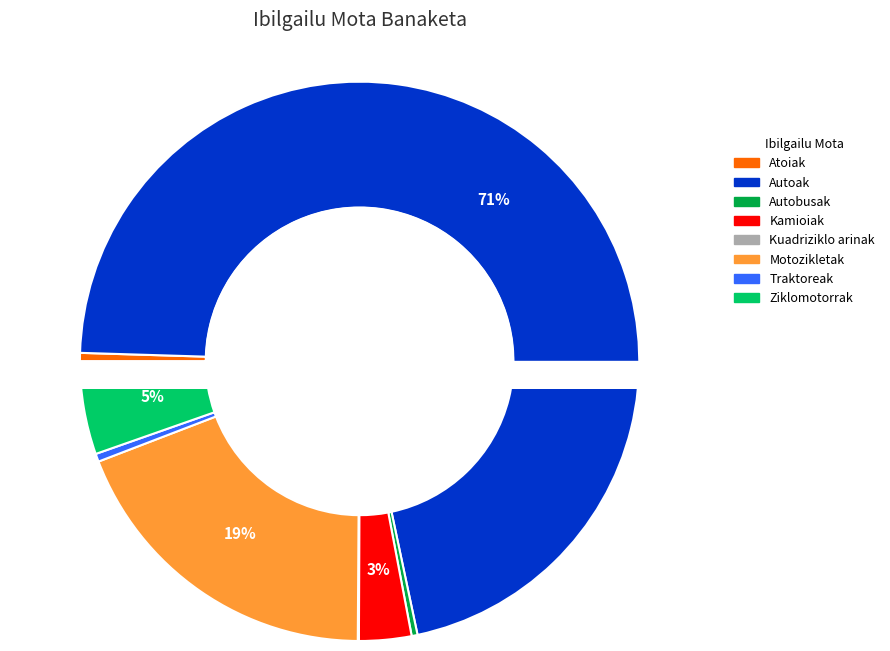

True or false: Autobusak accounts for 10% of the total.

False